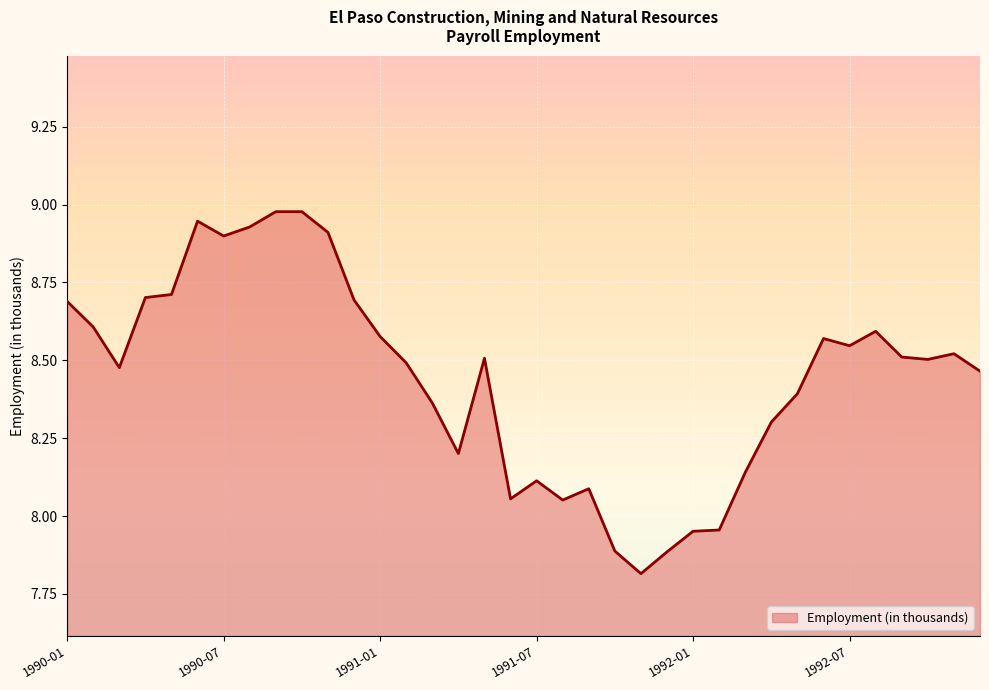

What is the difference between the maximum and minimum values?

1.2